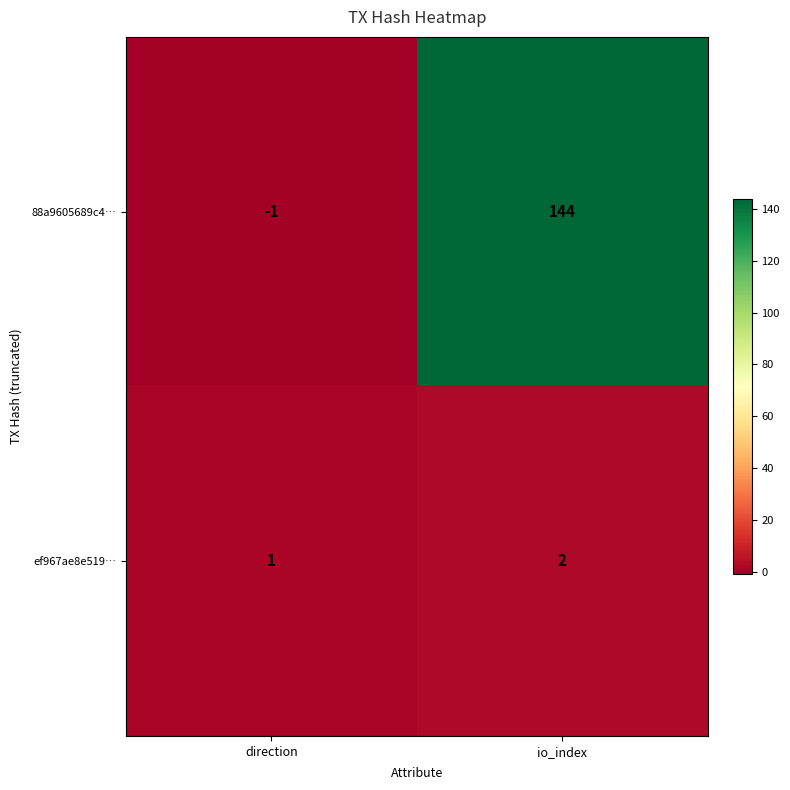

At io_index, list the series in order from largest to smallest.

88a9605689c4…, ef967ae8e519…